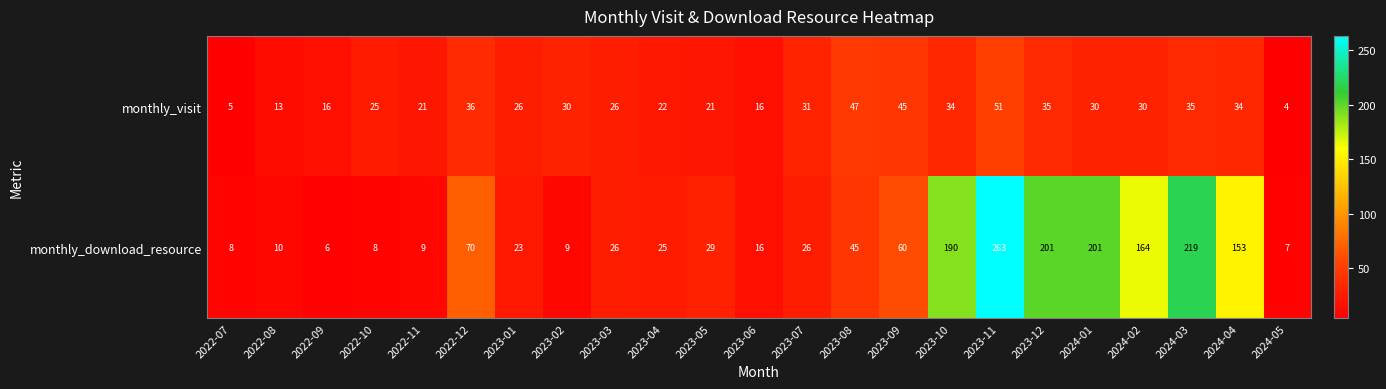

What is the sum of the monthly_download_resource values at 2024-04 and 2023-04?

178